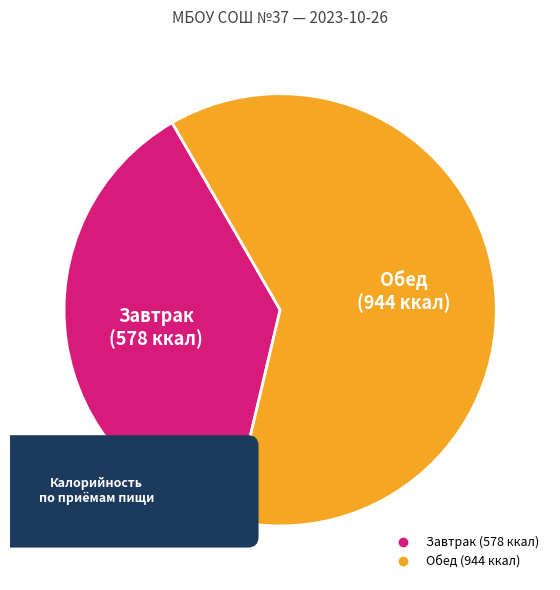

True or false: Обед accounts for 53% of the total.

False